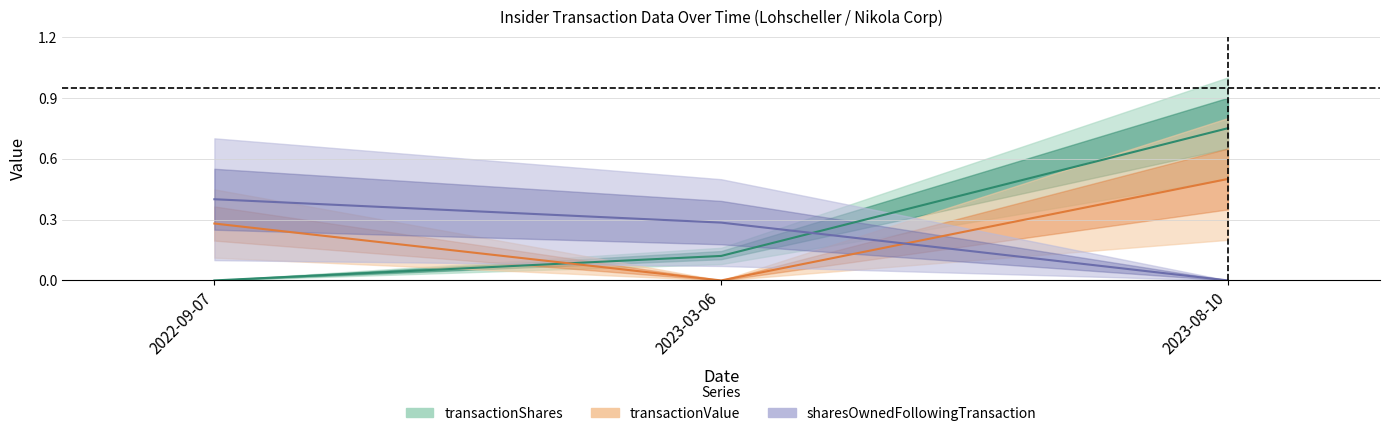

What is the difference between the transactionValue values at 2023-03-06 and 2022-09-07?

0.3